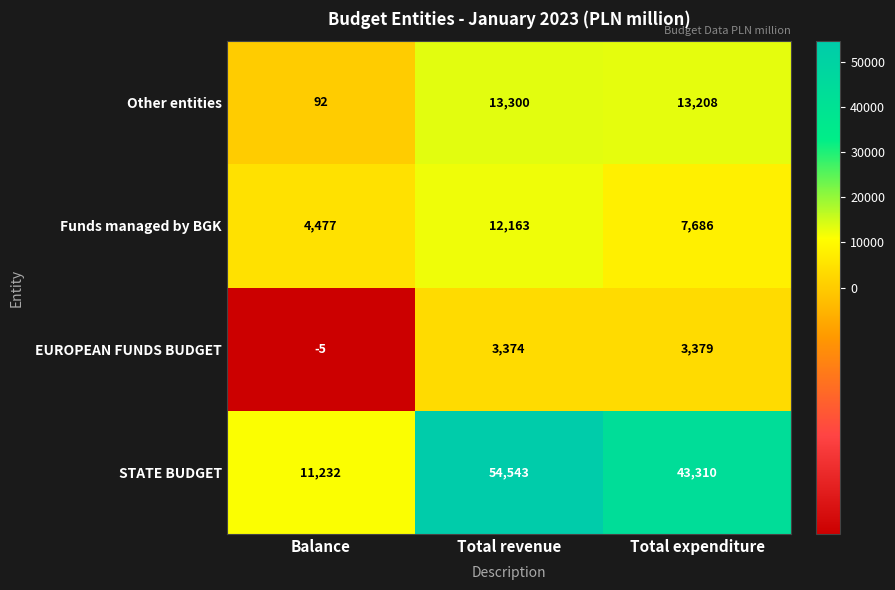

Count the number of categories in the chart.

3